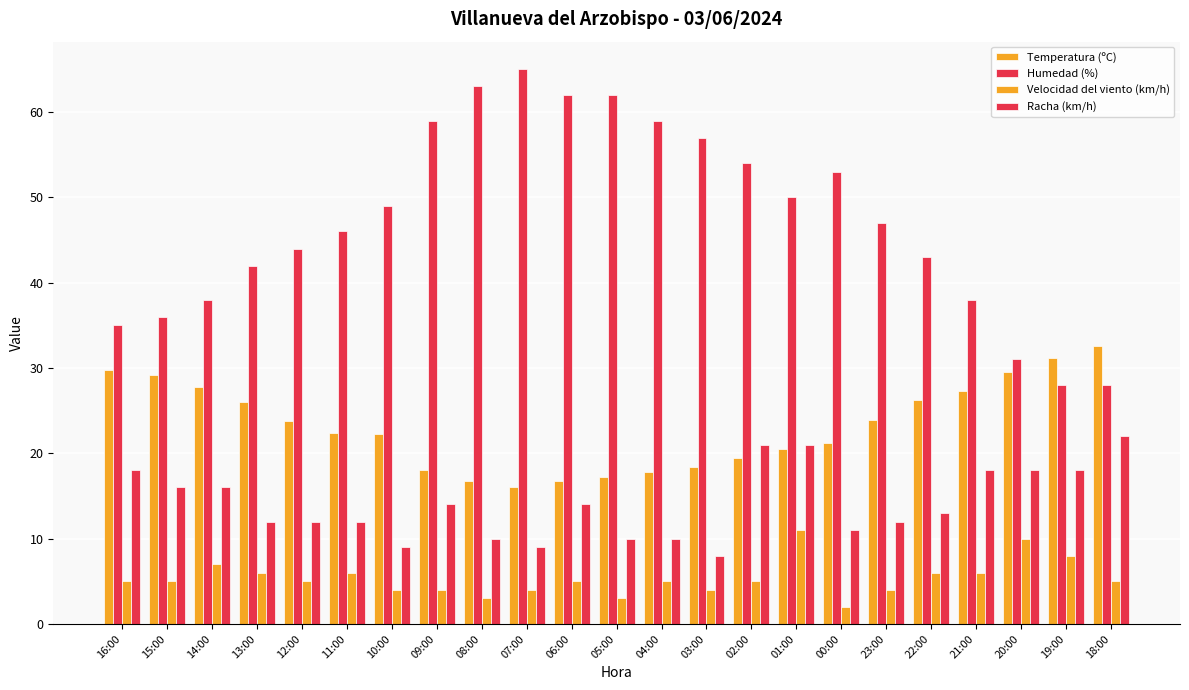

Reading right to left, what are all the values shown in this chart?

Temperatura (ºC): 18:00=32.6	19:00=31.2	20:00=29.5	21:00=27.3	22:00=26.3	23:00=23.9	00:00=21.2	01:00=20.5	02:00=19.4	03:00=18.4	04:00=17.8	05:00=17.2	06:00=16.7	07:00=16.0	08:00=16.7	09:00=18.1	10:00=22.3	11:00=22.4	12:00=23.8	13:00=26.0	14:00=27.8	15:00=29.2	16:00=29.8
Humedad (%): 18:00=28.0	19:00=28.0	20:00=31.0	21:00=38.0	22:00=43.0	23:00=47.0	00:00=53.0	01:00=50.0	02:00=54.0	03:00=57.0	04:00=59.0	05:00=62.0	06:00=62.0	07:00=65.0	08:00=63.0	09:00=59.0	10:00=49.0	11:00=46.0	12:00=44.0	13:00=42.0	14:00=38.0	15:00=36.0	16:00=35.0
Velocidad del viento (km/h): 18:00=5.0	19:00=8.0	20:00=10.0	21:00=6.0	22:00=6.0	23:00=4.0	00:00=2.0	01:00=11.0	02:00=5.0	03:00=4.0	04:00=5.0	05:00=3.0	06:00=5.0	07:00=4.0	08:00=3.0	09:00=4.0	10:00=4.0	11:00=6.0	12:00=5.0	13:00=6.0	14:00=7.0	15:00=5.0	16:00=5.0
Racha (km/h): 18:00=22.0	19:00=18.0	20:00=18.0	21:00=18.0	22:00=13.0	23:00=12.0	00:00=11.0	01:00=21.0	02:00=21.0	03:00=8.0	04:00=10.0	05:00=10.0	06:00=14.0	07:00=9.0	08:00=10.0	09:00=14.0	10:00=9.0	11:00=12.0	12:00=12.0	13:00=12.0	14:00=16.0	15:00=16.0	16:00=18.0